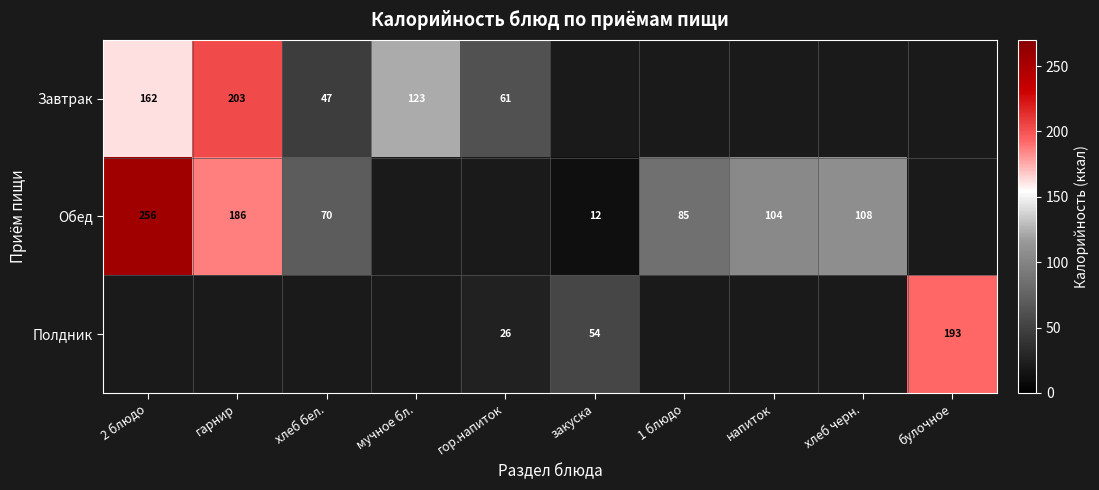

Where does the Полдник series first go above 53?

закуска